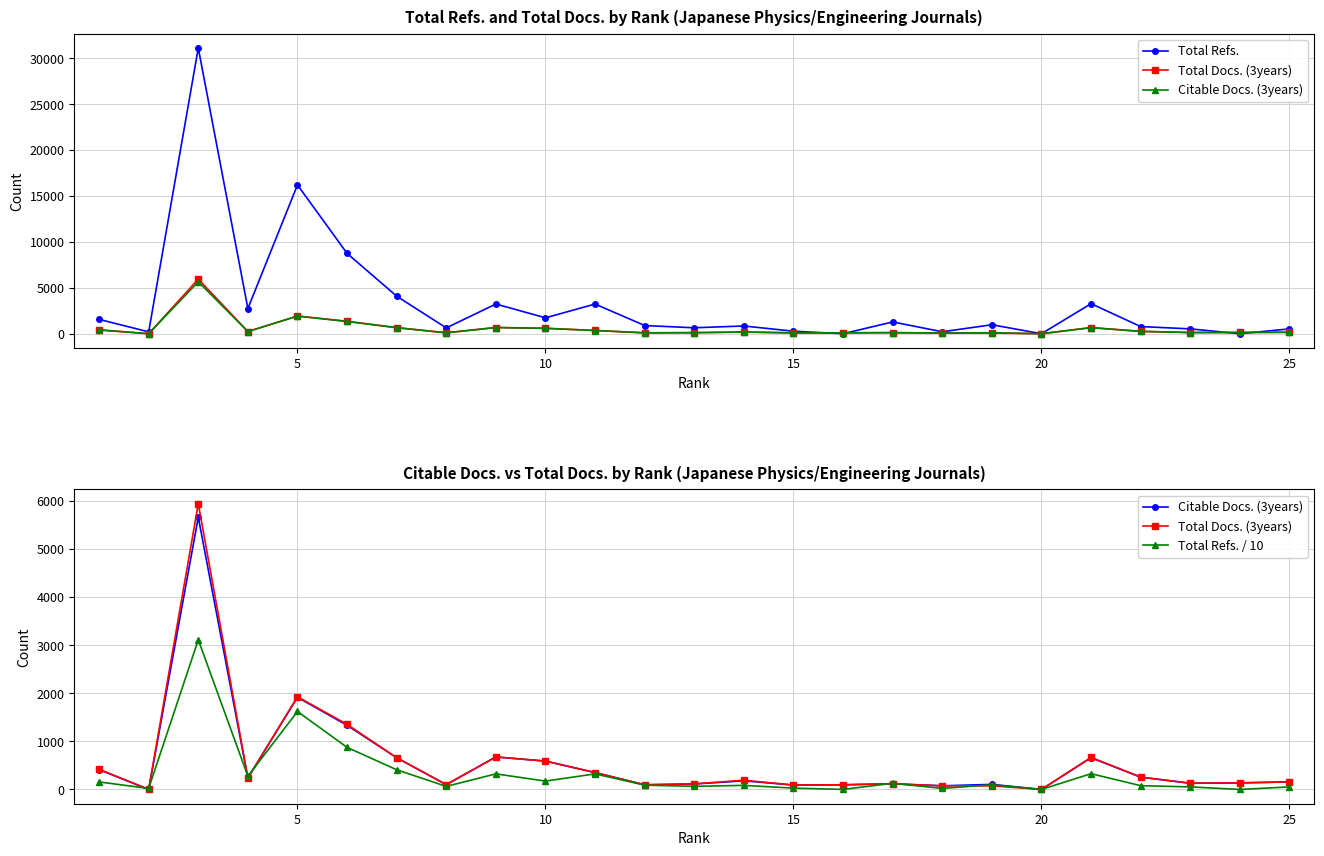

The value of Total Docs. (3years) at 10 is 249.9. True or false?

False